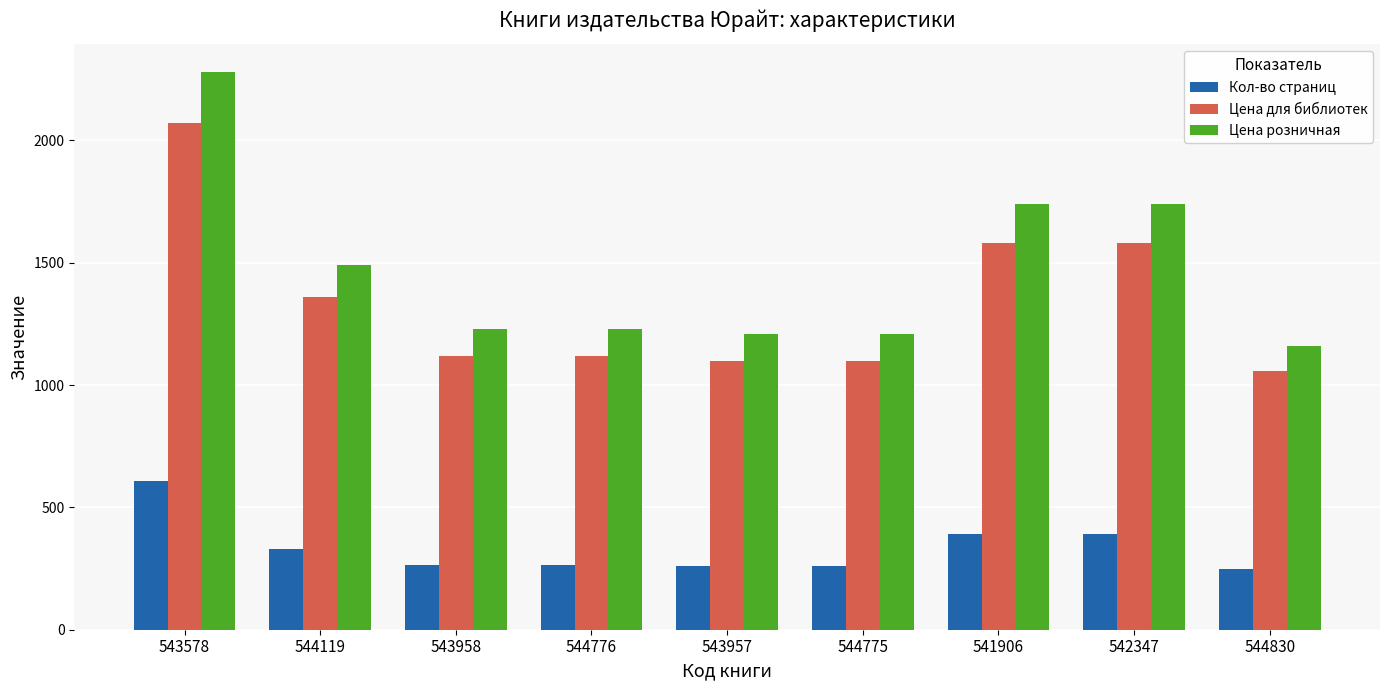

What is the minimum value shown in the chart?

247